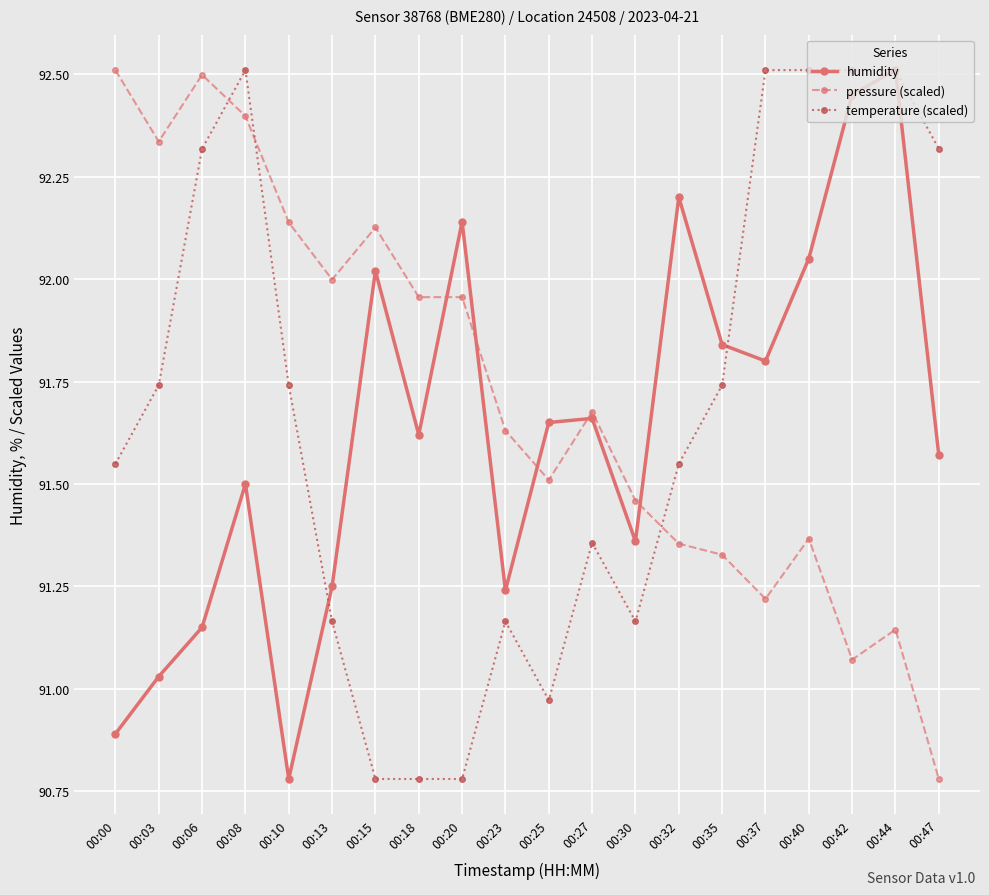

After their last crossing, which series has the higher values: temperature (scaled) or humidity?

temperature (scaled)